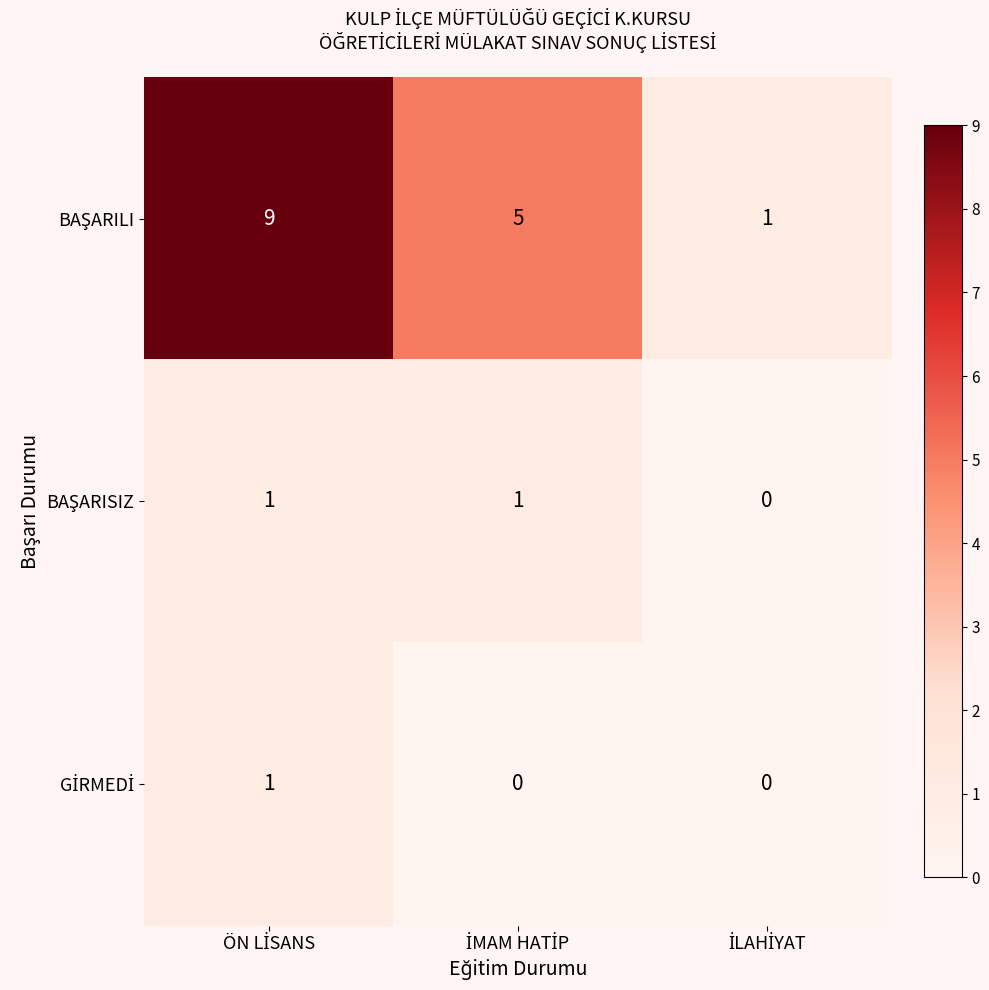

At how many categories does at least one series exceed 6?

1